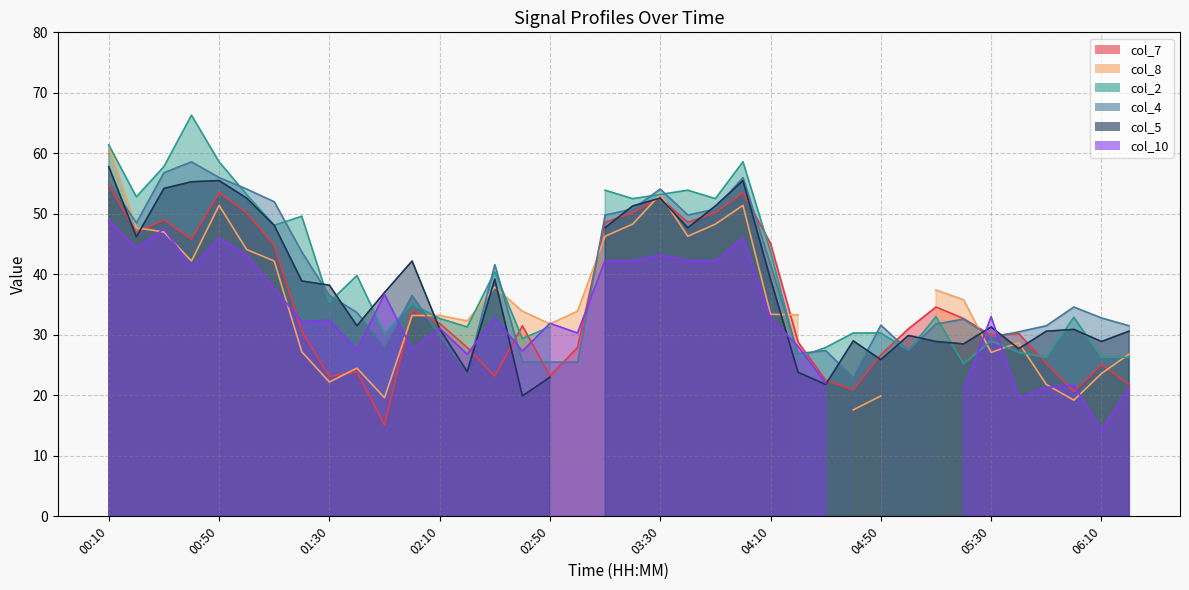

What position from the left is 01:30?

9